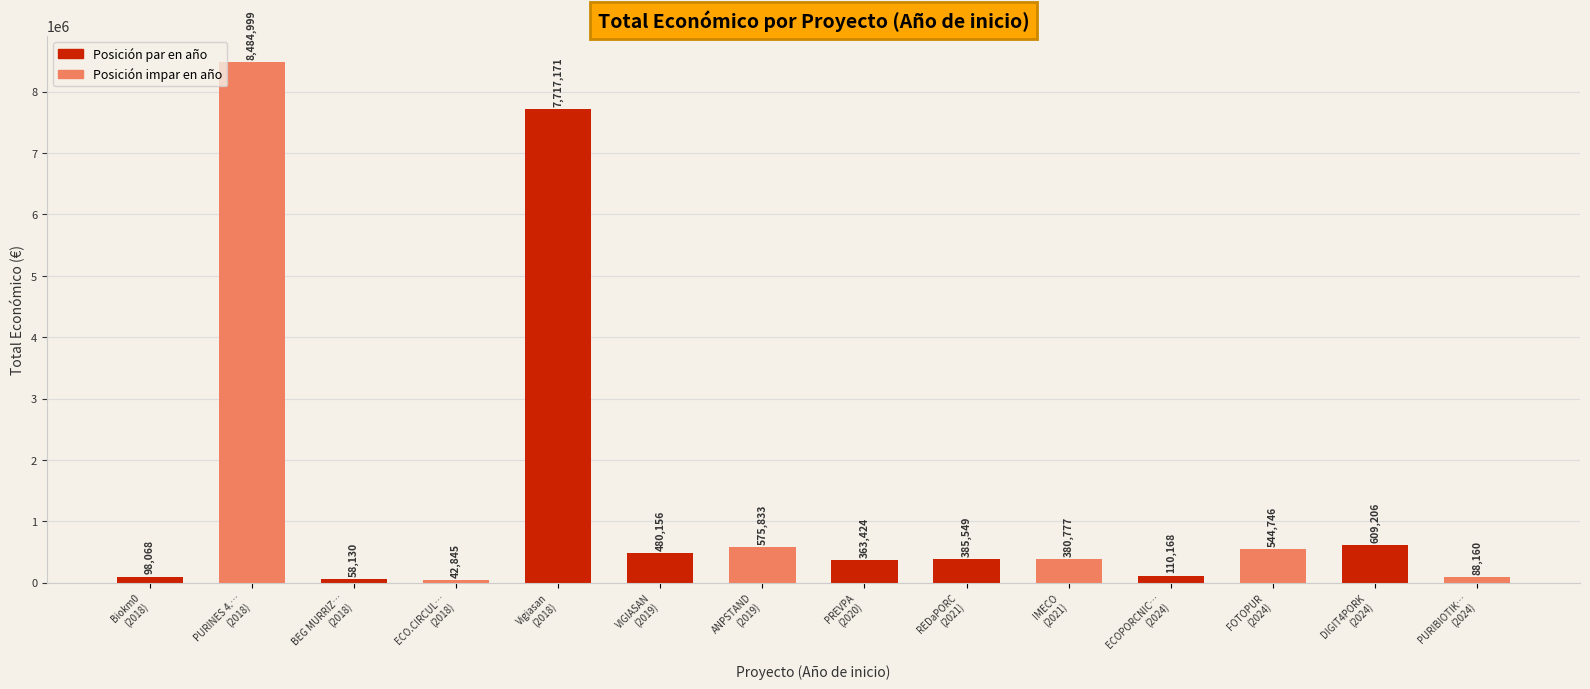

How many values are below 385549?

7